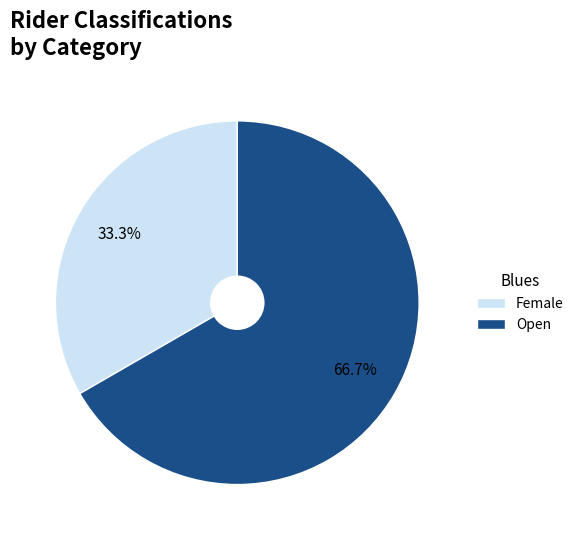

What is the smallest slice in the pie chart?

Female